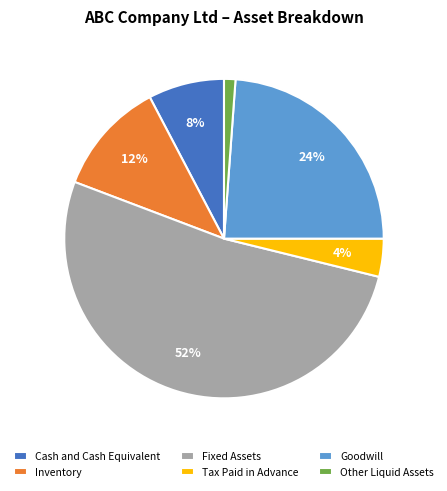

What is the ratio of the value at Tax Paid in Advance to the value at Inventory?

0.3